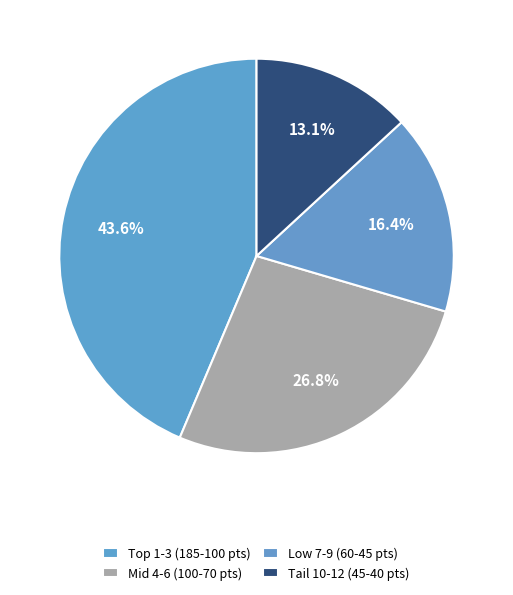

How many segments does this pie chart have?

4